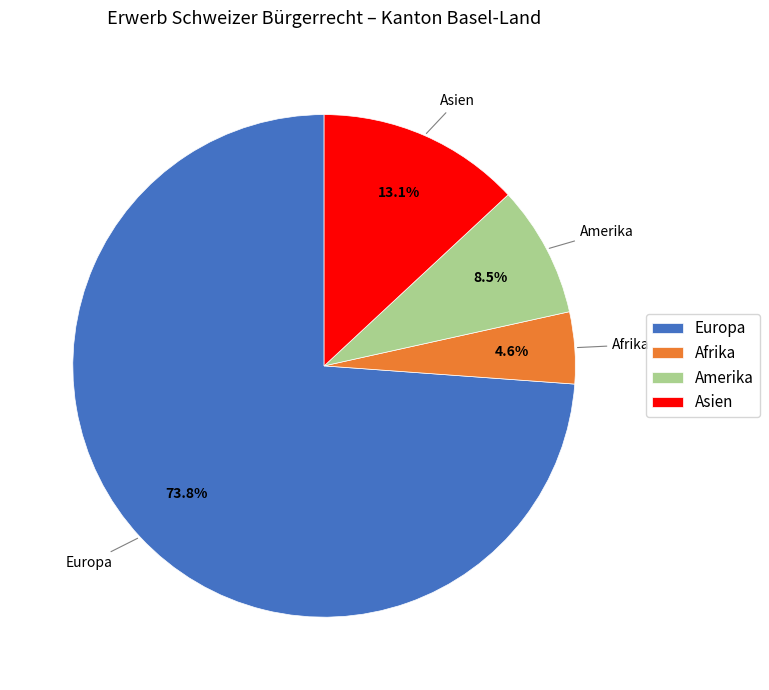

What is the largest slice in the pie chart?

Europa